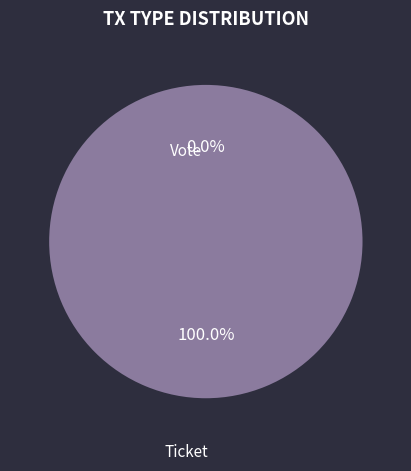

Which category accounts for the majority?

Vote